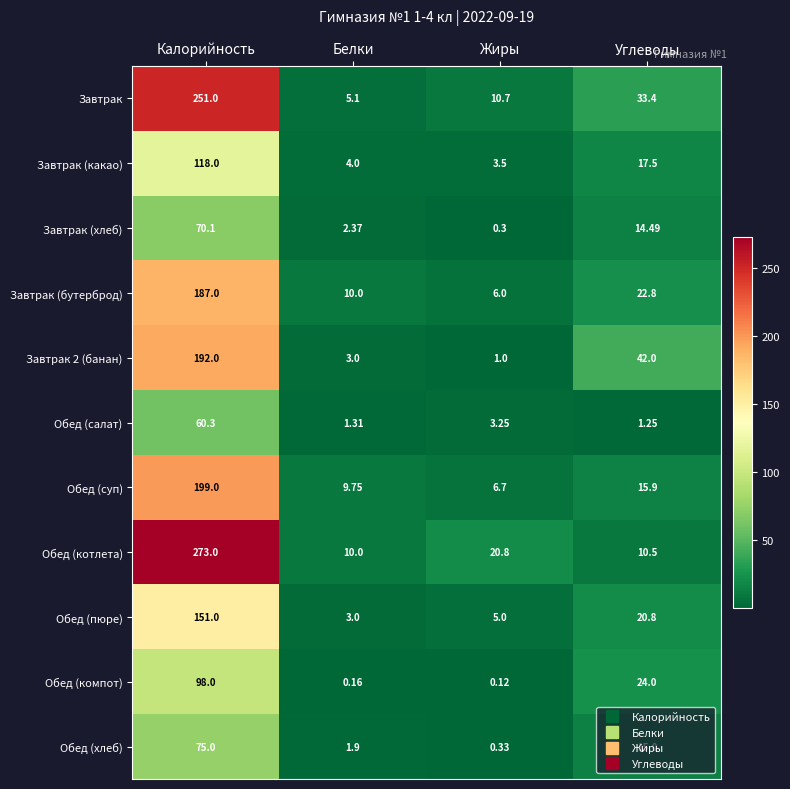

Where does the Обед (котлета) series first go above 20?

Калорийность